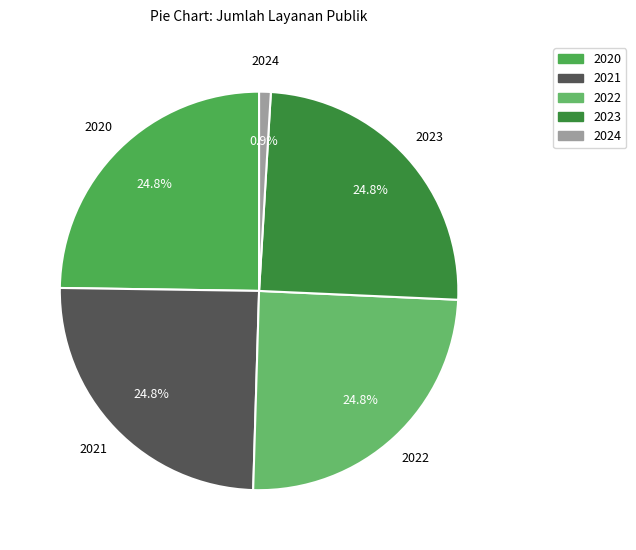

Which category has the smallest portion of the pie?

2024